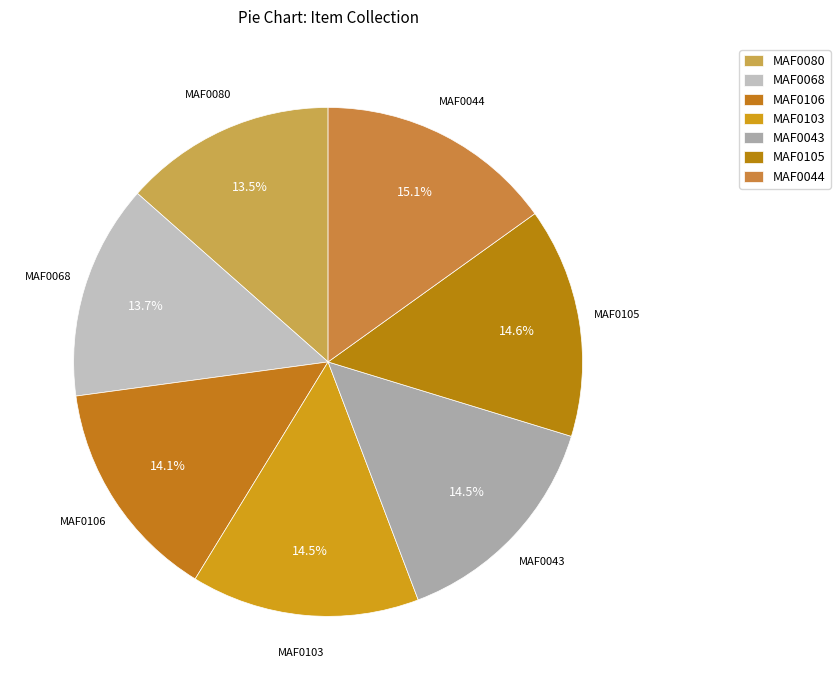

The MAF0106 slice represents 14% of the pie. True or false?

True